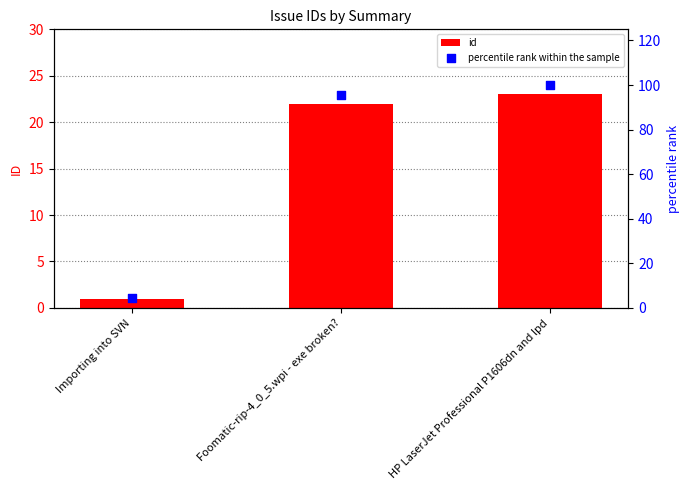

Which series contains the lowest Y value?

id